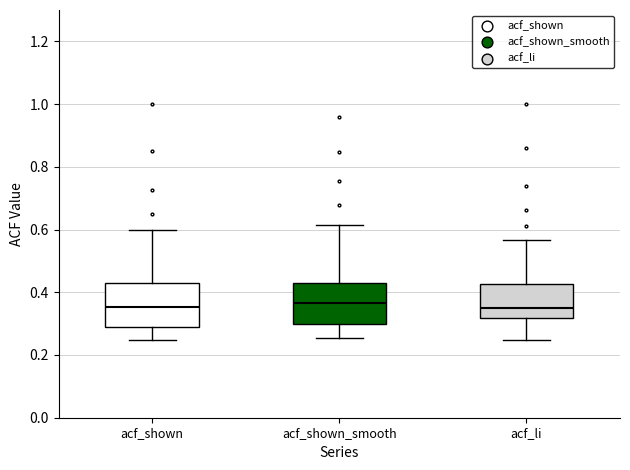

Reading left to right, transcribe this box plot: for each box, give where its median line is, the range the box spans, and where its two whiskers end, as read against the y-axis. The values are not printed on the chart, so give them approximately, as read against the axis.

acf_shown: median 0.36, box 0.28 to 0.44, whiskers 0.24 to 0.60
acf_shown_smooth: median 0.36, box 0.30 to 0.42, whiskers 0.26 to 0.62
acf_li: median 0.36, box 0.32 to 0.42, whiskers 0.24 to 0.56